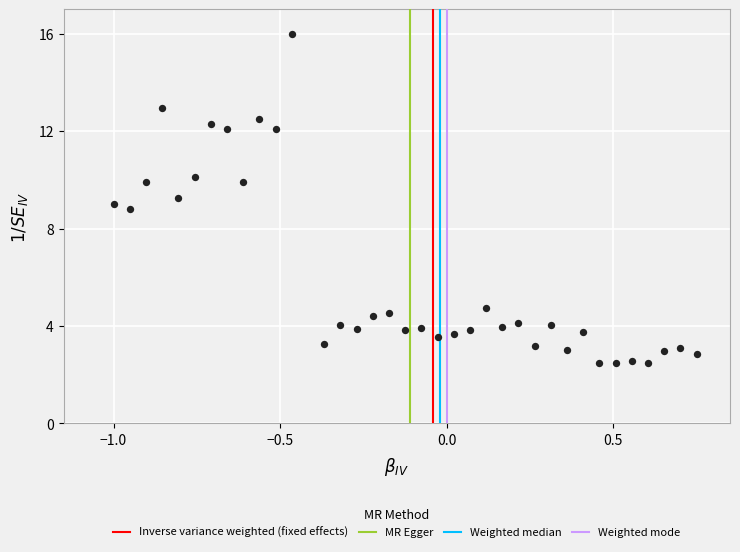

What is the range of Y values (max minus min)?

13.5